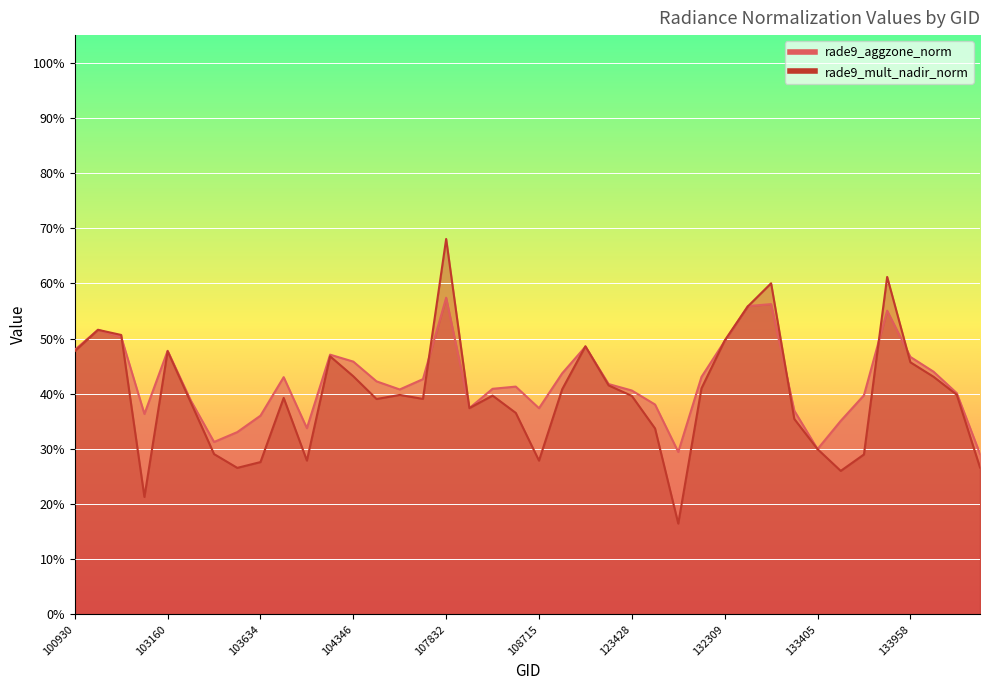

What is the lowest value of the rade9_mult_nadir_norm series?

0.2